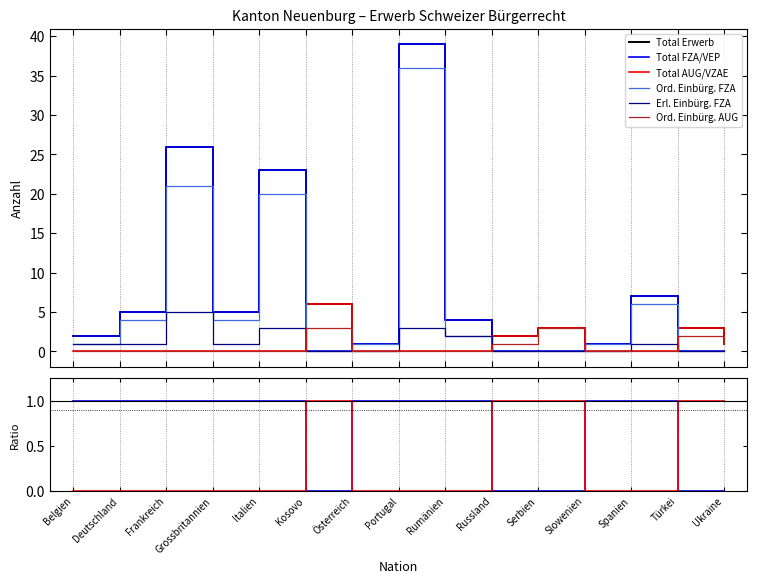

How many categories are shown in the chart?

15